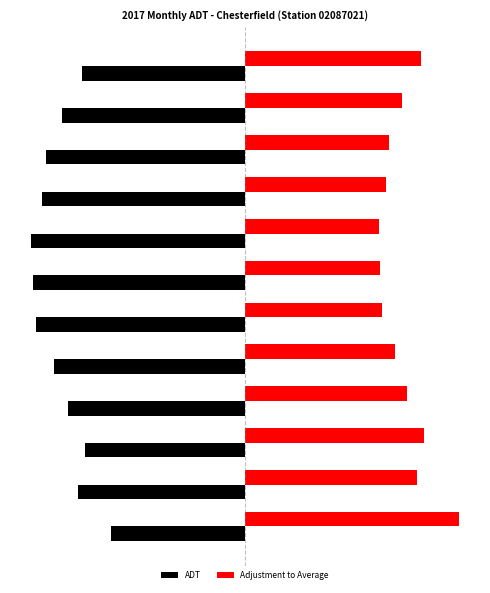

List the series in order of their overall mean, highest first.

Adjustment to Average, ADT